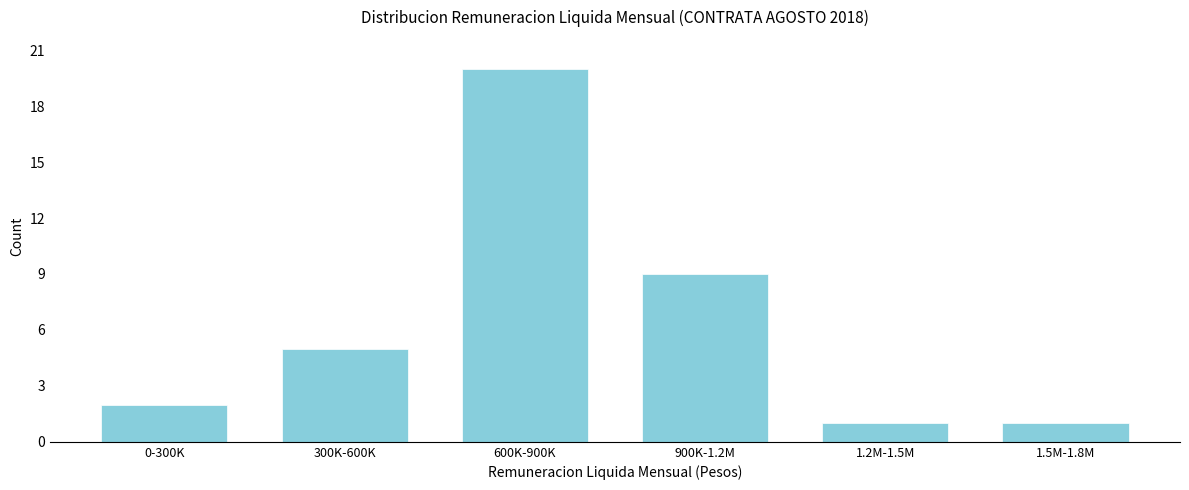

Reading left to right, list all the values displayed in this chart.

0-300K=2	300K-600K=5	600K-900K=20	900K-1.2M=9	1.2M-1.5M=1	1.5M-1.8M=1